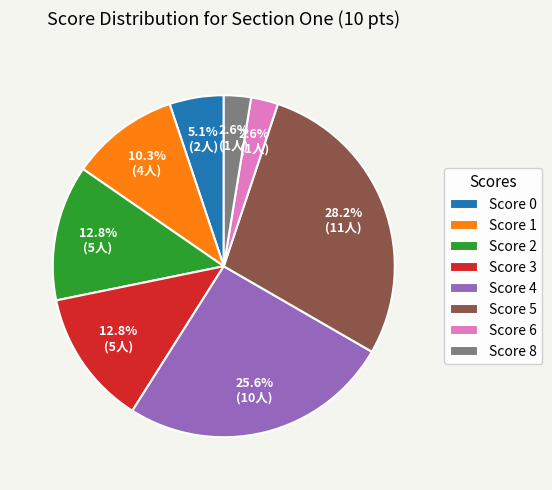

What is the ratio of the value at Score 4 to the value at Score 0?

5.0